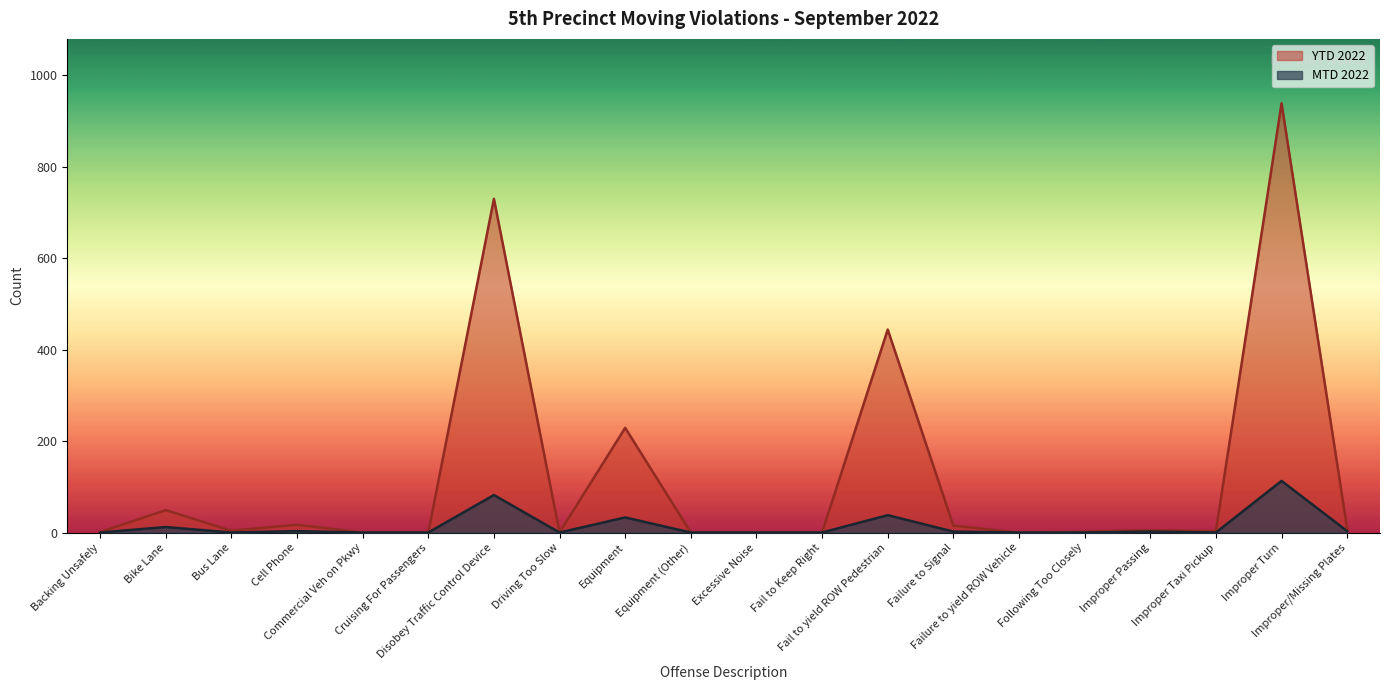

What are all the series names shown in the legend?

YTD 2022, MTD 2022